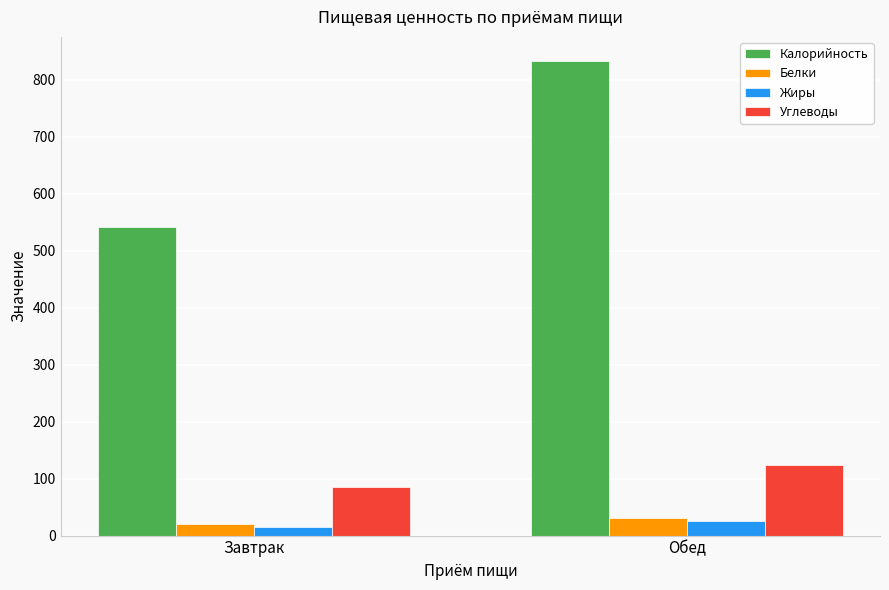

What is the sum of all Белки values?

50.4